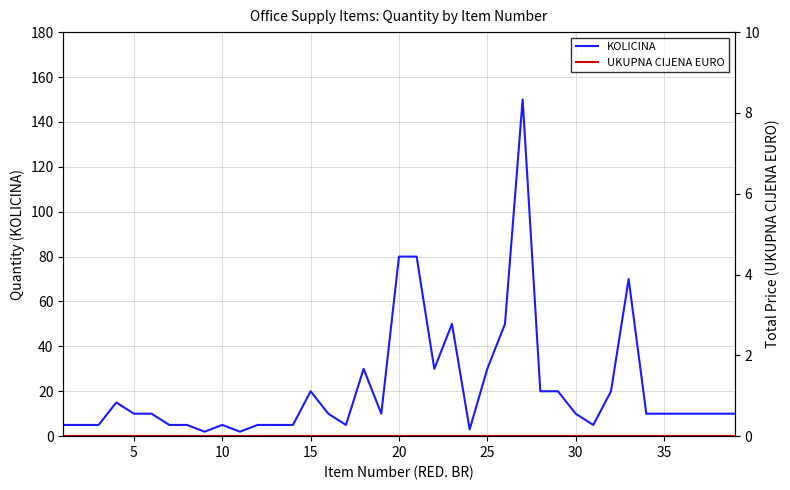

What is the spread (max minus min) of values at 25?

10